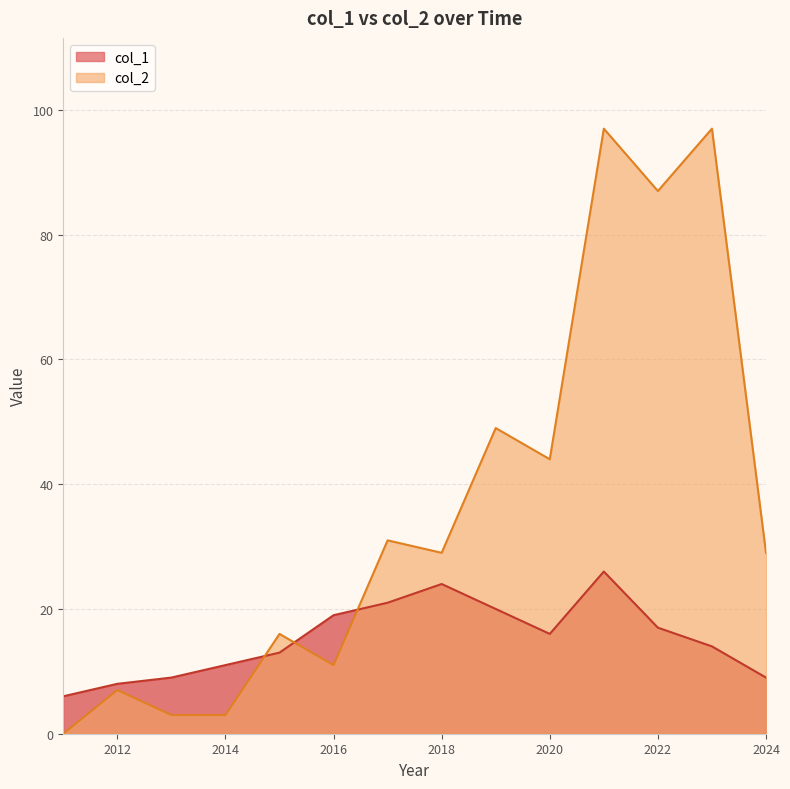

Where is col_2 nearest to the value 48?

2019